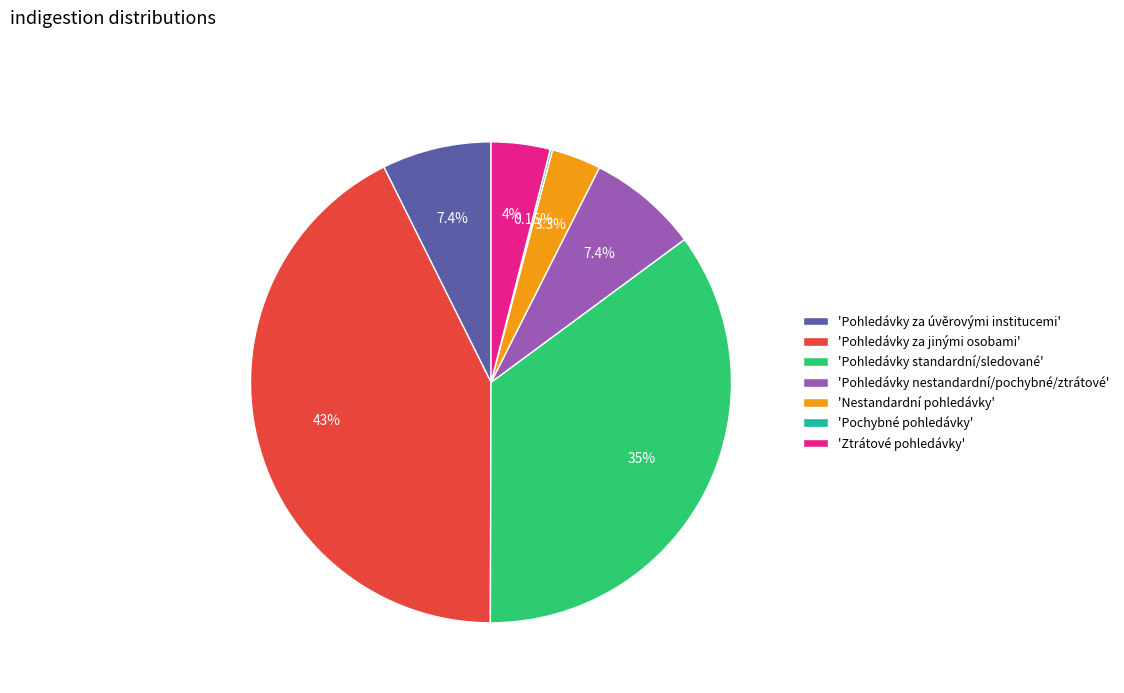

What is the largest slice in the pie chart?

'Pohledávky za jinými osobami'